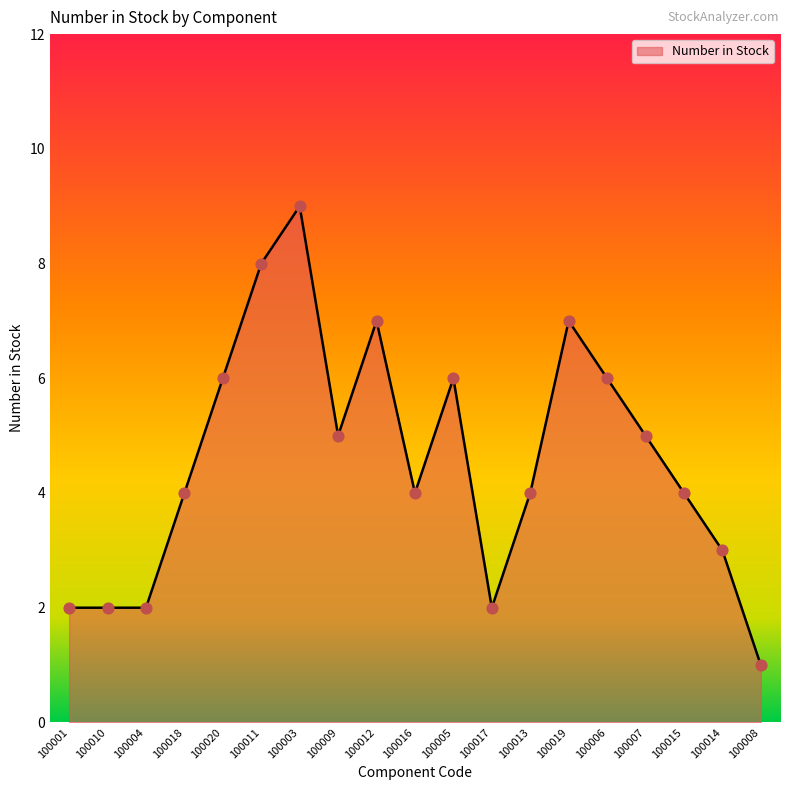

Which has a higher value, 100020 or 100019?

100019